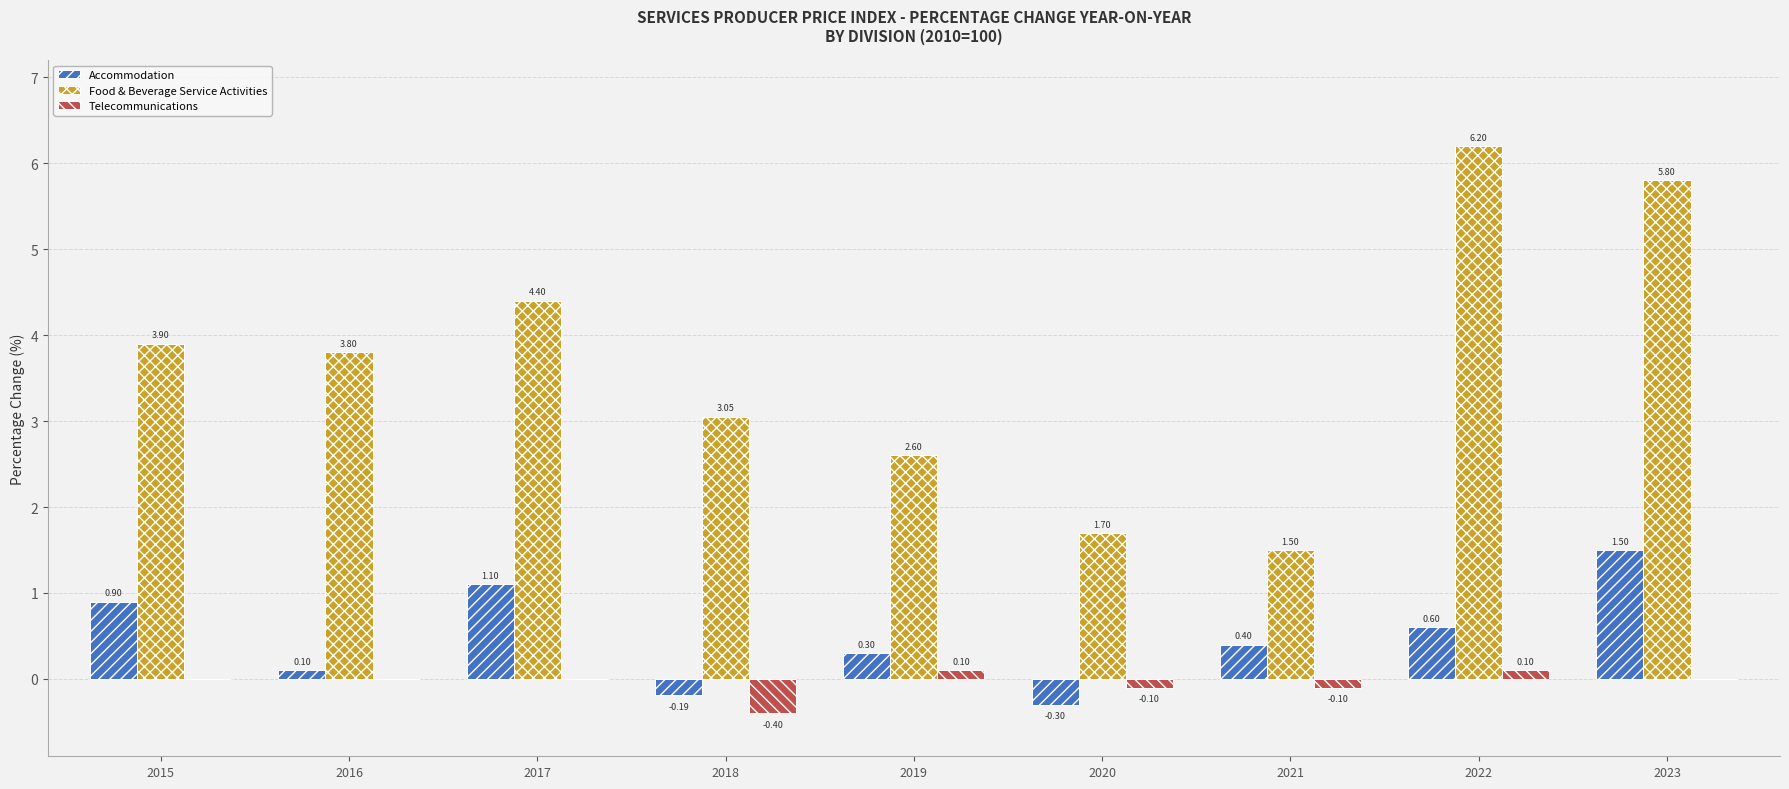

How many data points in Accommodation are above 0?

7